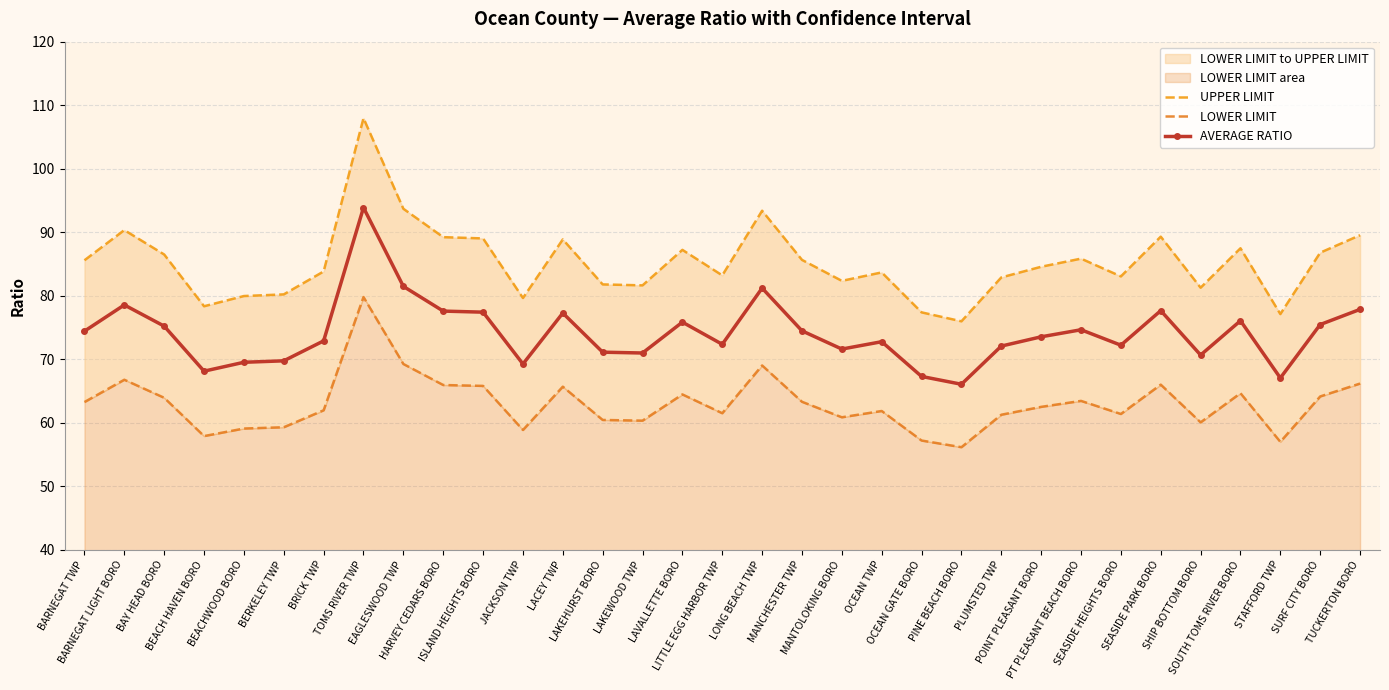

Between PT PLEASANT BEACH BORO and LONG BEACH TWP, which is larger?

LONG BEACH TWP